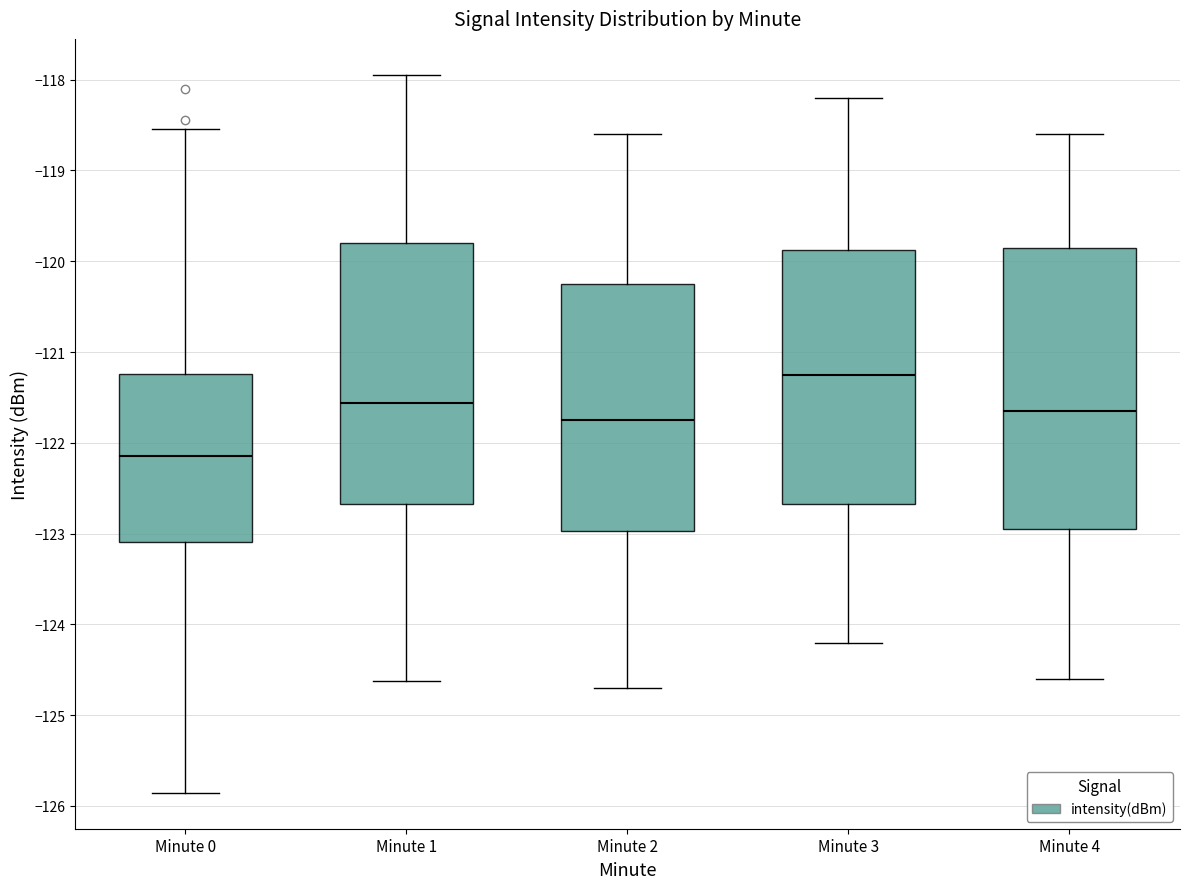

Which box's median line is the lowest?

Minute 0